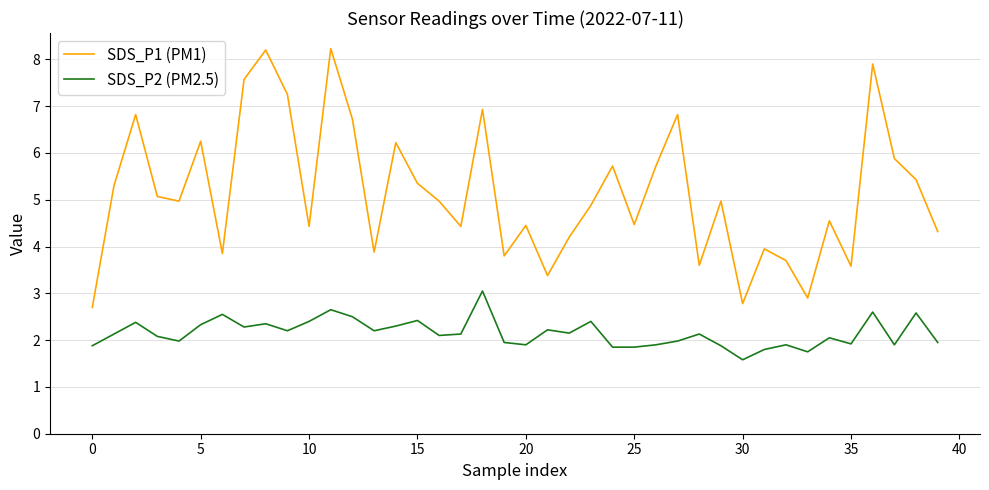

What is the difference between the maximum and minimum values in the SDS_P1 (PM1) series?

5.5